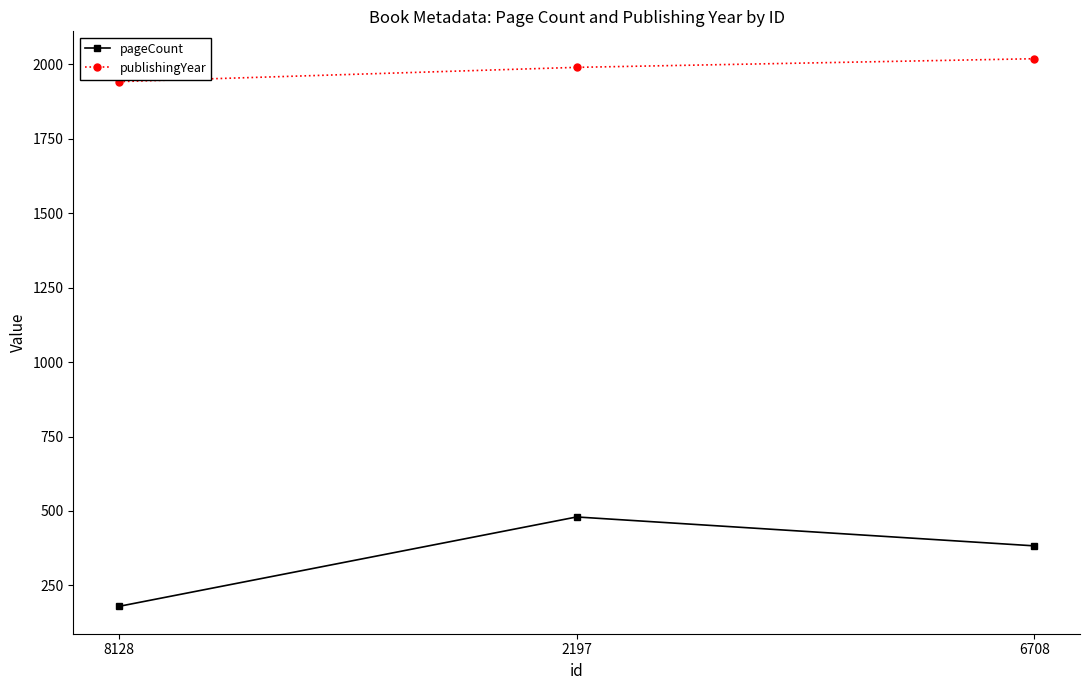

How many data points in pageCount are less than 383?

1